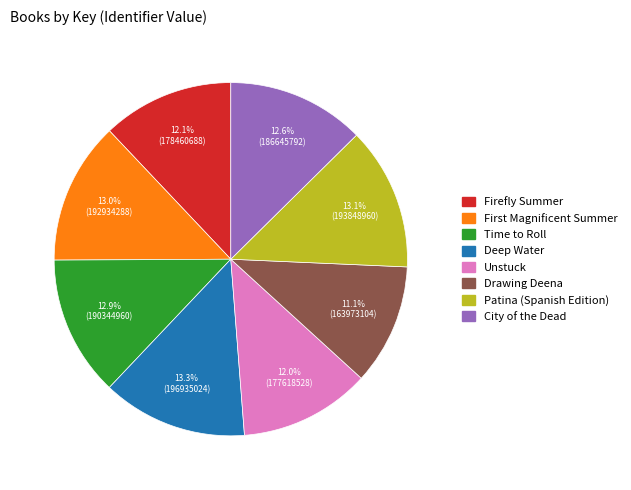

What is the ratio of the value at Deep Water to the value at Drawing Deena?

1.2